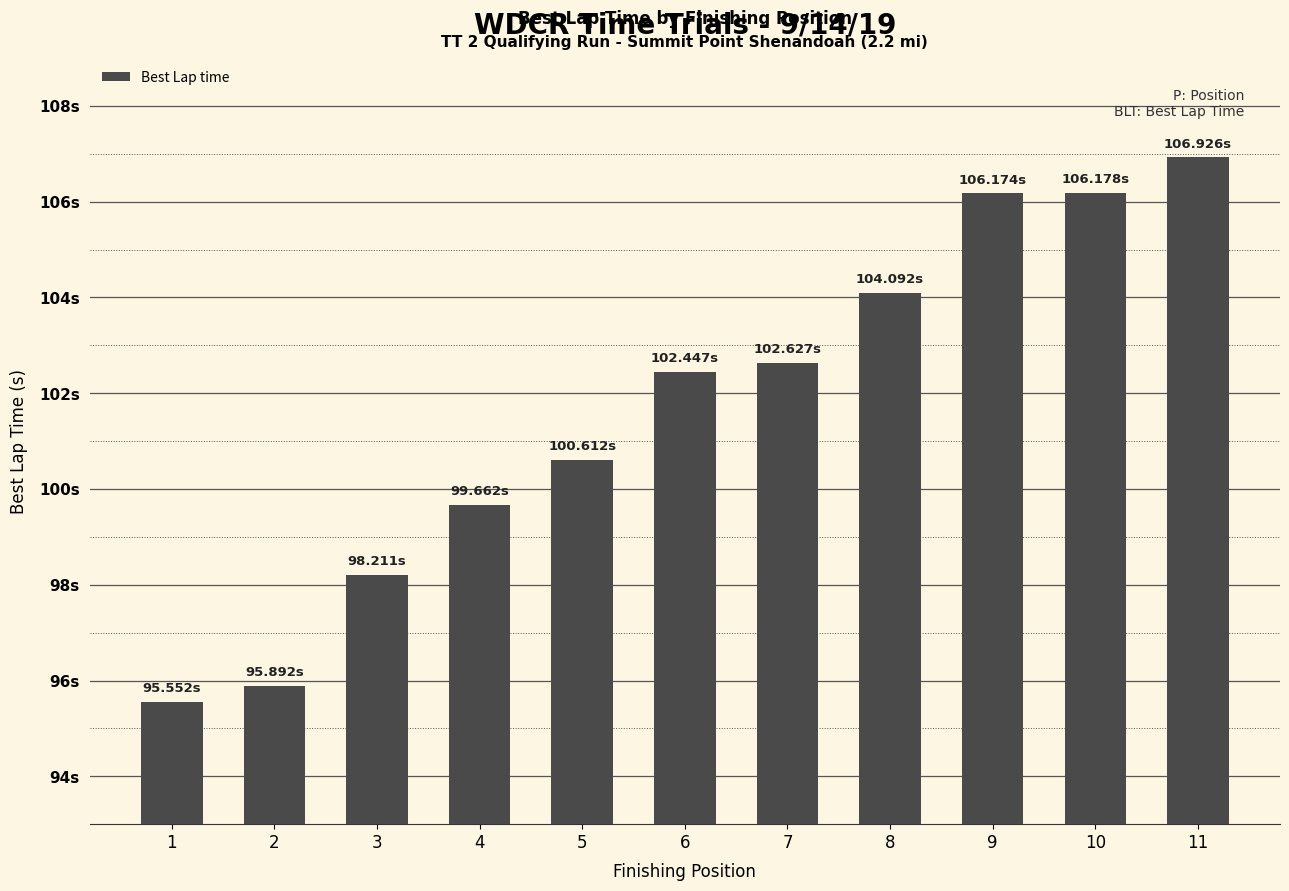

The value at 4 is 99.7. True or false?

True